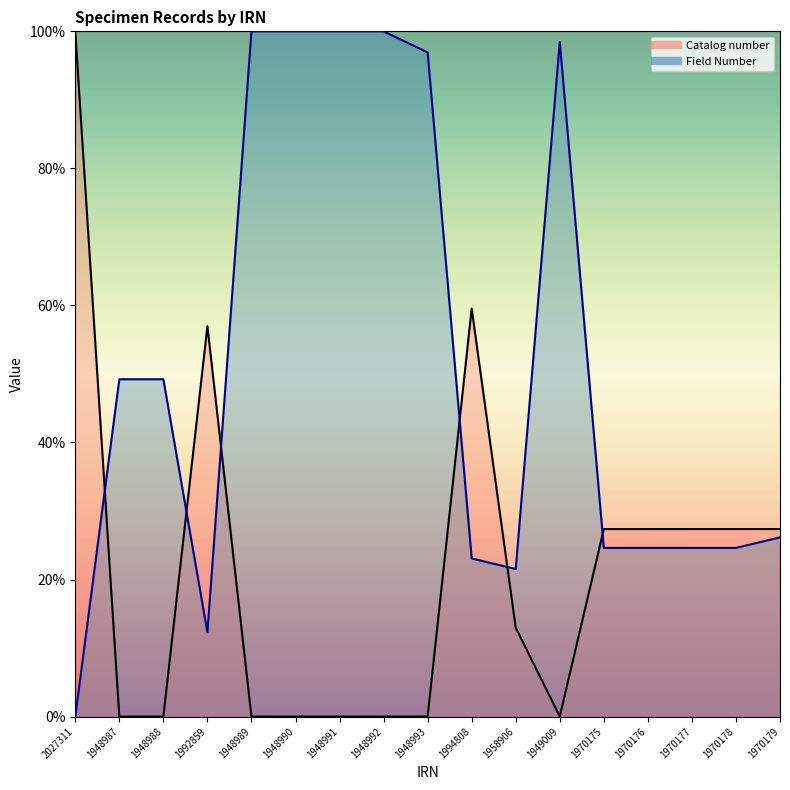

After their last crossing, which series has the higher values: Catalog number or Field Number?

Catalog number